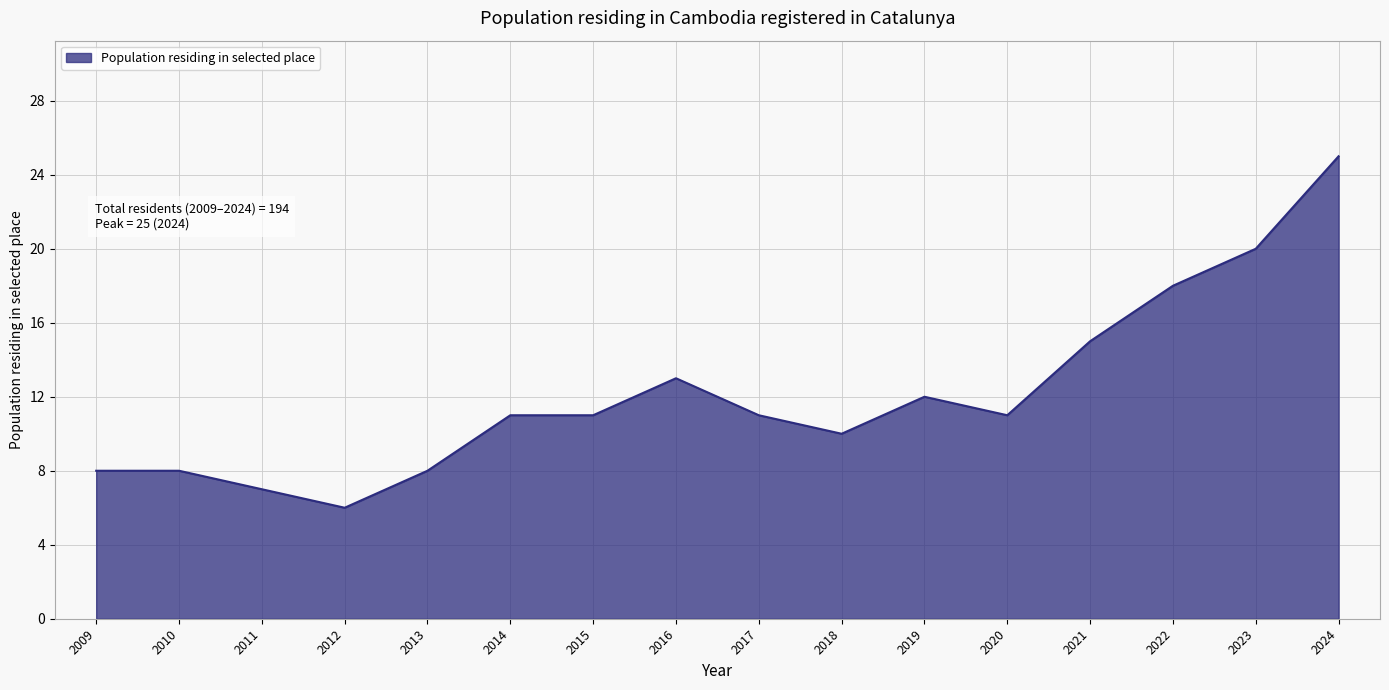

What is the difference between the maximum and minimum values?

19